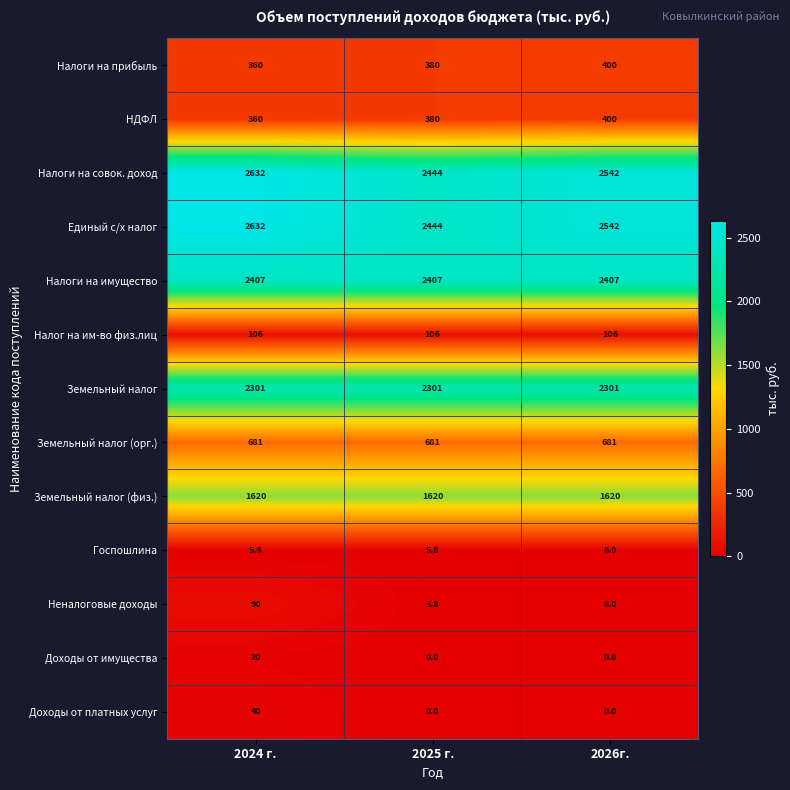

Where is Налоги на прибыль nearest to the value 380?

2025 г.